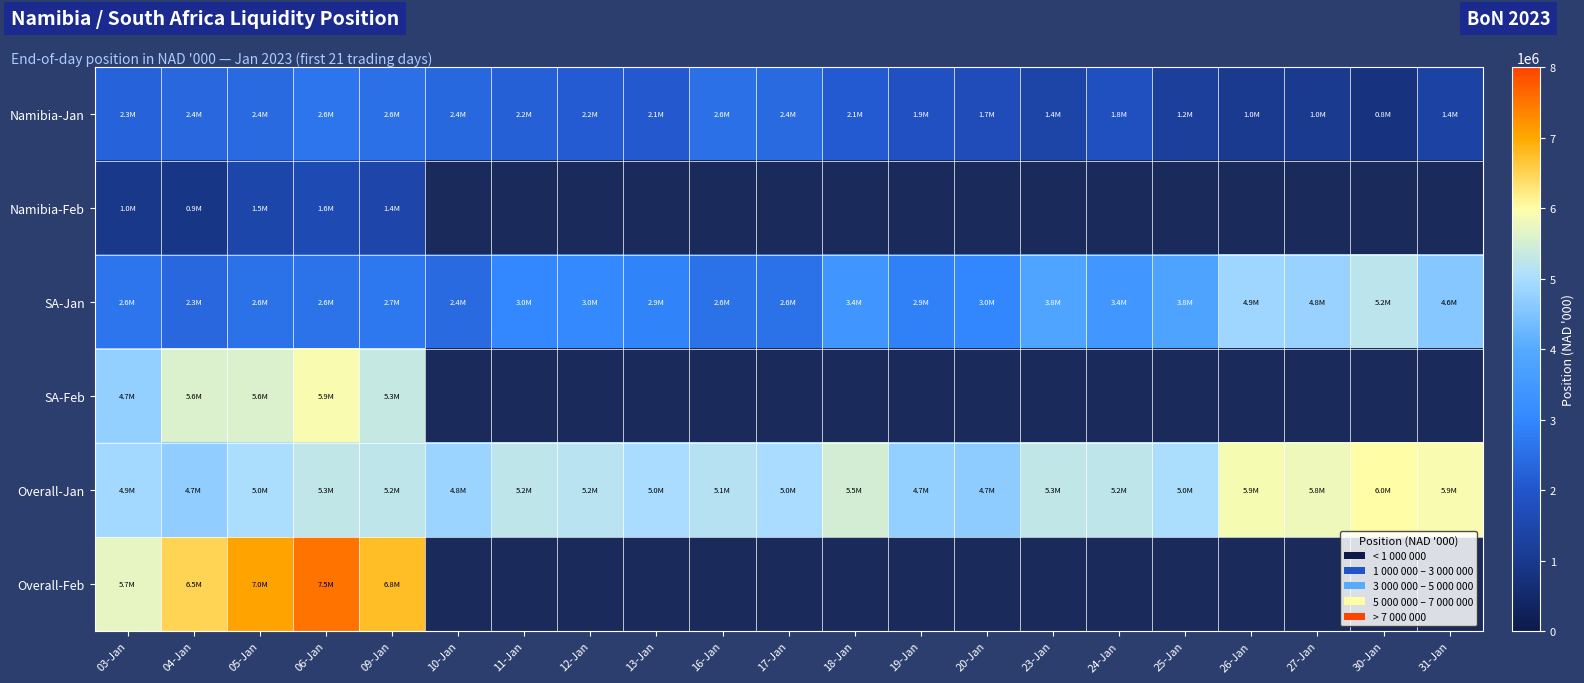

How many distinct data groups are displayed?

6